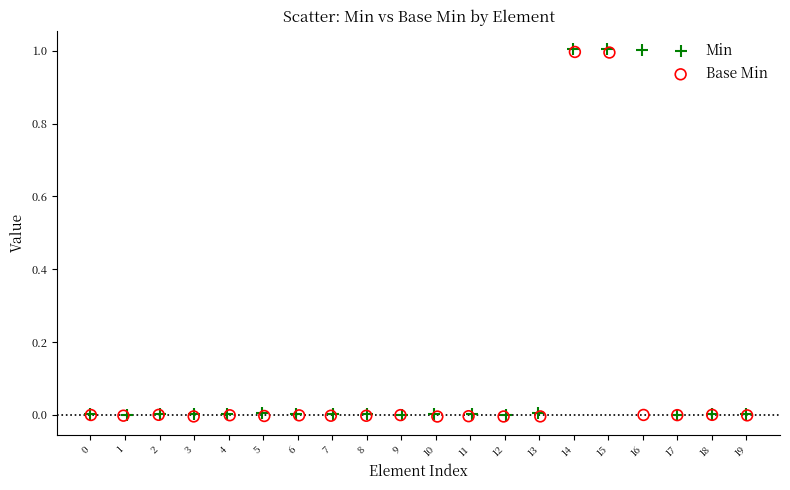

Which series has the widest spread of Y values?

Min